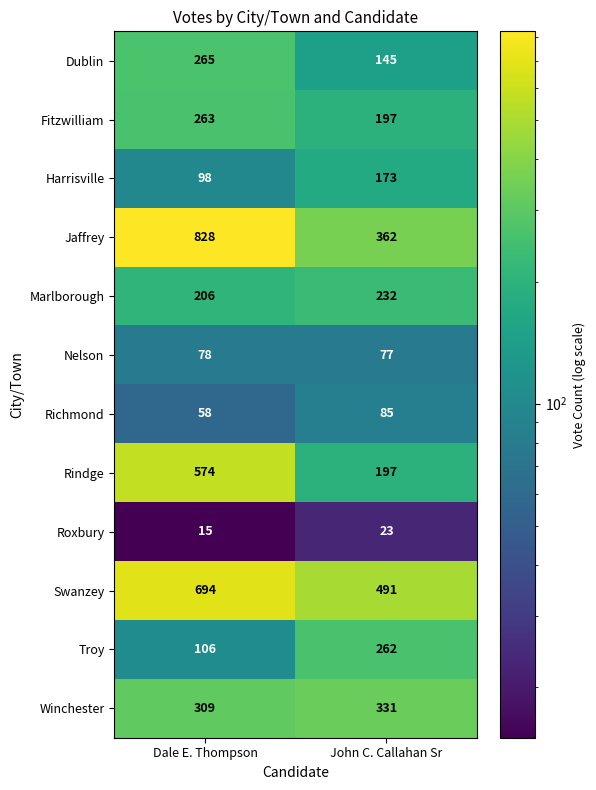

Reading left to right, list all the values displayed in this chart.

Dublin: 265	145
Fitzwilliam: 263	197
Harrisville: 98	173
Jaffrey: 828	362
Marlborough: 206	232
Nelson: 78	77
Richmond: 58	85
Rindge: 574	197
Roxbury: 15	23
Swanzey: 694	491
Troy: 106	262
Winchester: 309	331